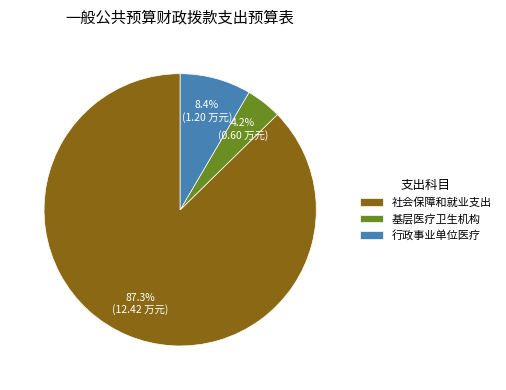

What is the ratio of the value at 行政事业单位医疗 to the value at 社会保障和就业支出?

0.1